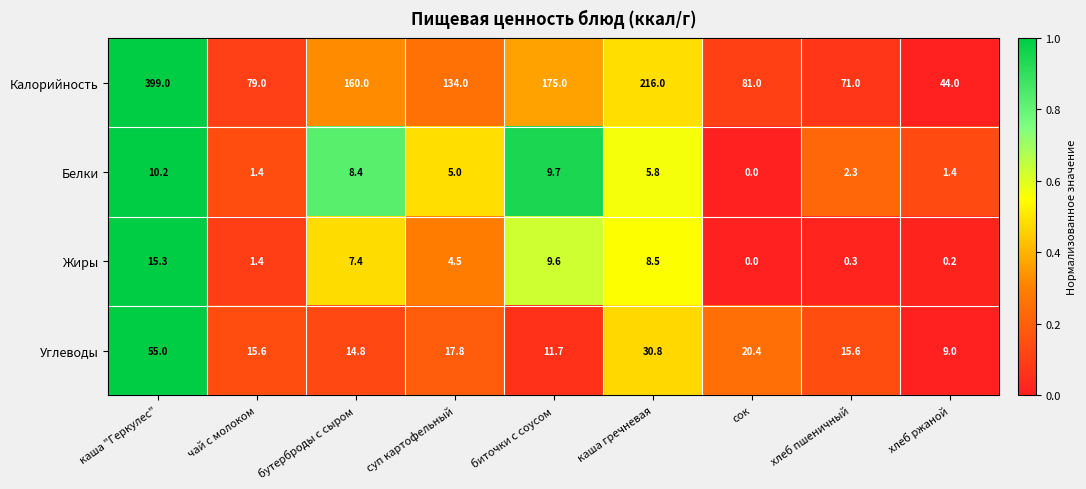

How many values in the Жиры series exceed 4?

5